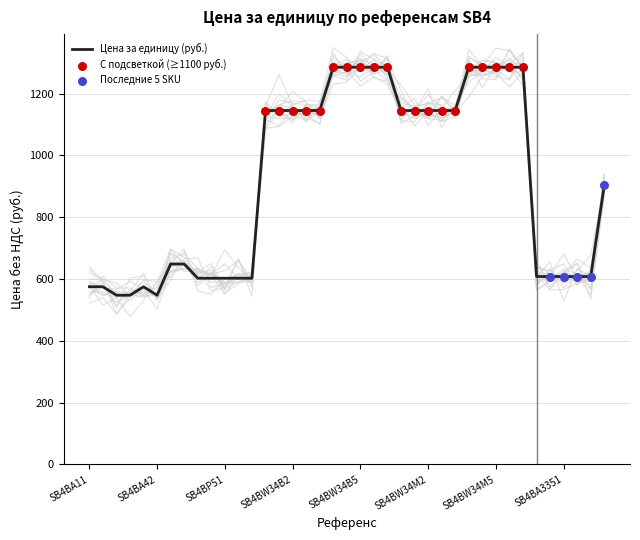

What is the minimum value for Цена за единицу (руб.)?

547.5